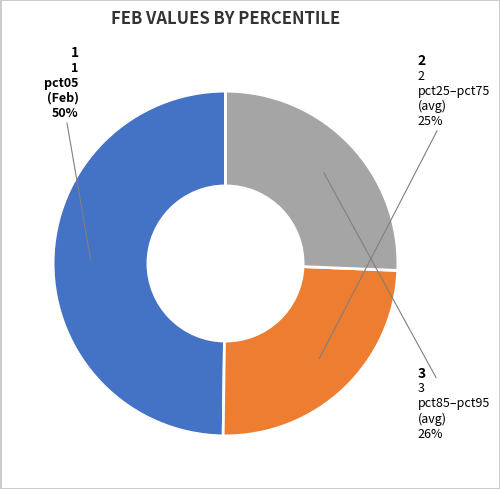

To the nearest percent, what is the difference between the largest and smallest slice percentages?

25%